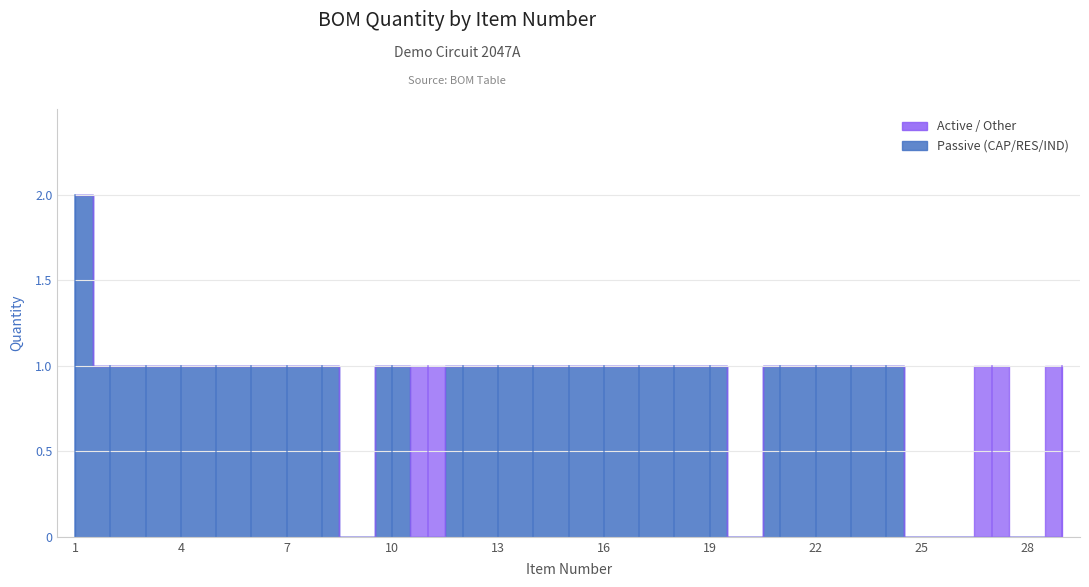

How many points are higher than both their immediate neighbors (excluding endpoints)?

1